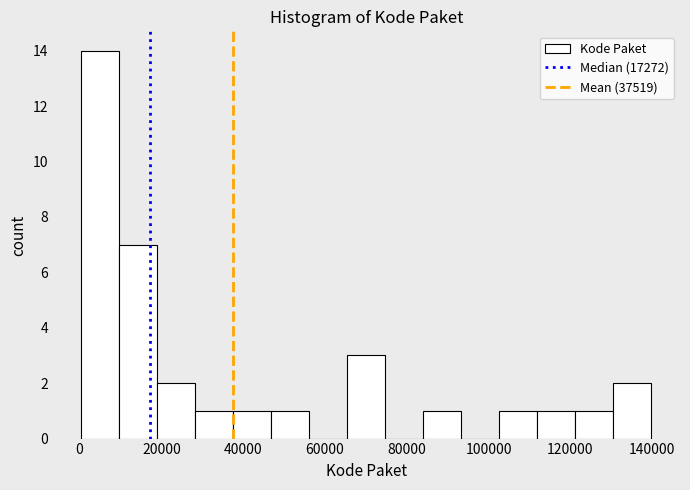

How tall is the bar that spans 0 to 10000 on the x-axis? Neither the bar edges nor the heights are printed on the chart, so give them approximately, as read against the axes.

14